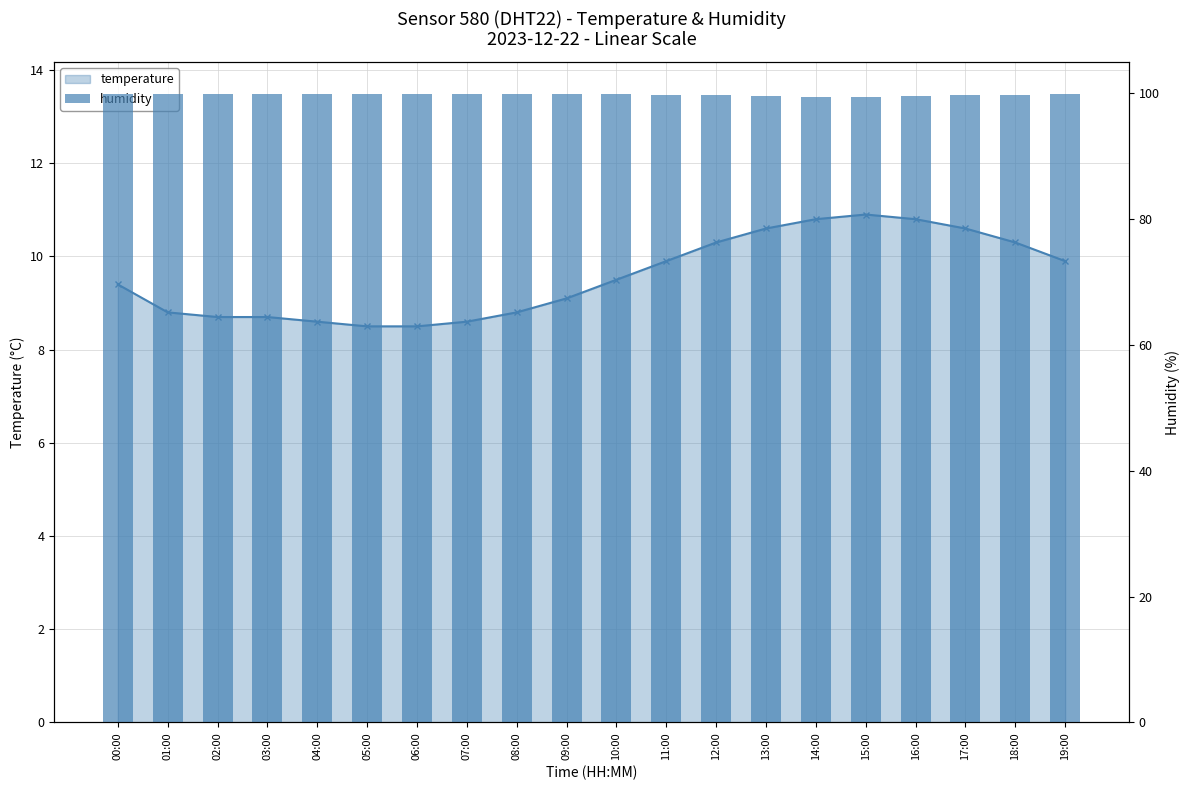

Reading right to left, transcribe all the data shown in this chart.

temperature: 9.9	10.3	10.6	10.8	10.9	10.8	10.6	10.3	9.9	9.5	9.1	8.8	8.6	8.5	8.5	8.6	8.7	8.7	8.8	9.4
humidity: 99.8	99.7	99.6	99.5	99.4	99.4	99.5	99.6	99.7	99.8	99.9	99.9	99.9	99.9	99.9	99.9	99.9	99.9	99.9	99.9